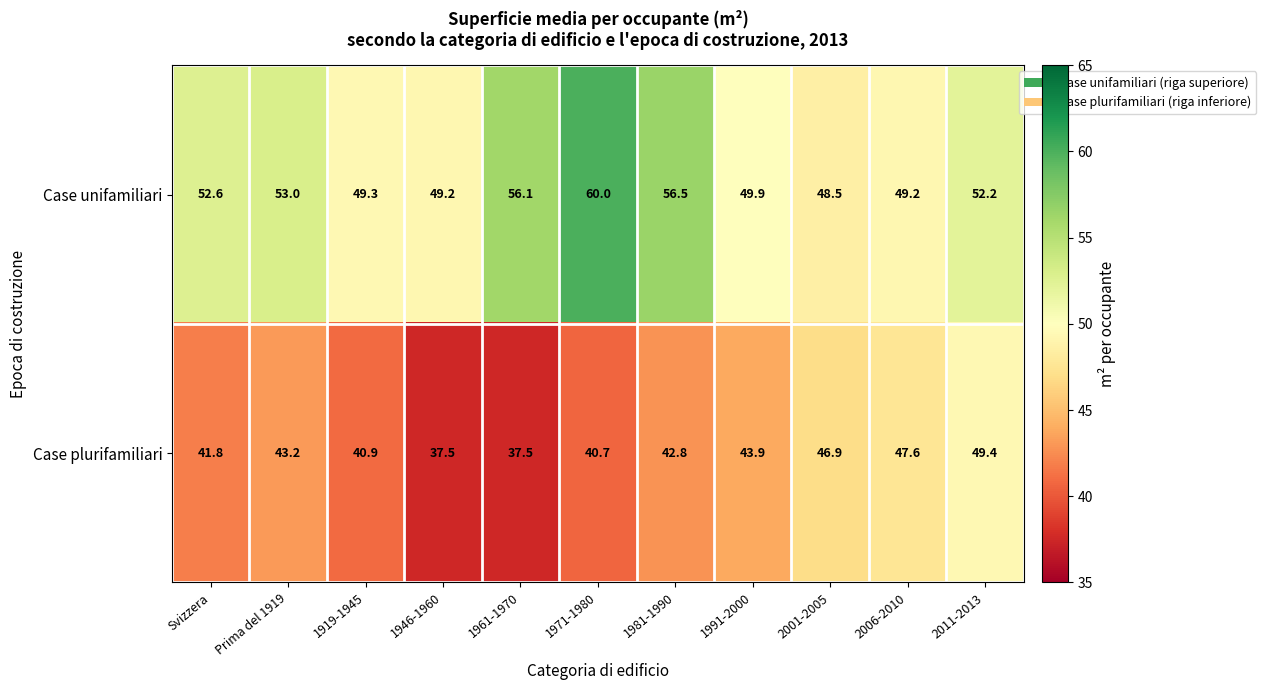

Count the number of data series in this chart.

2